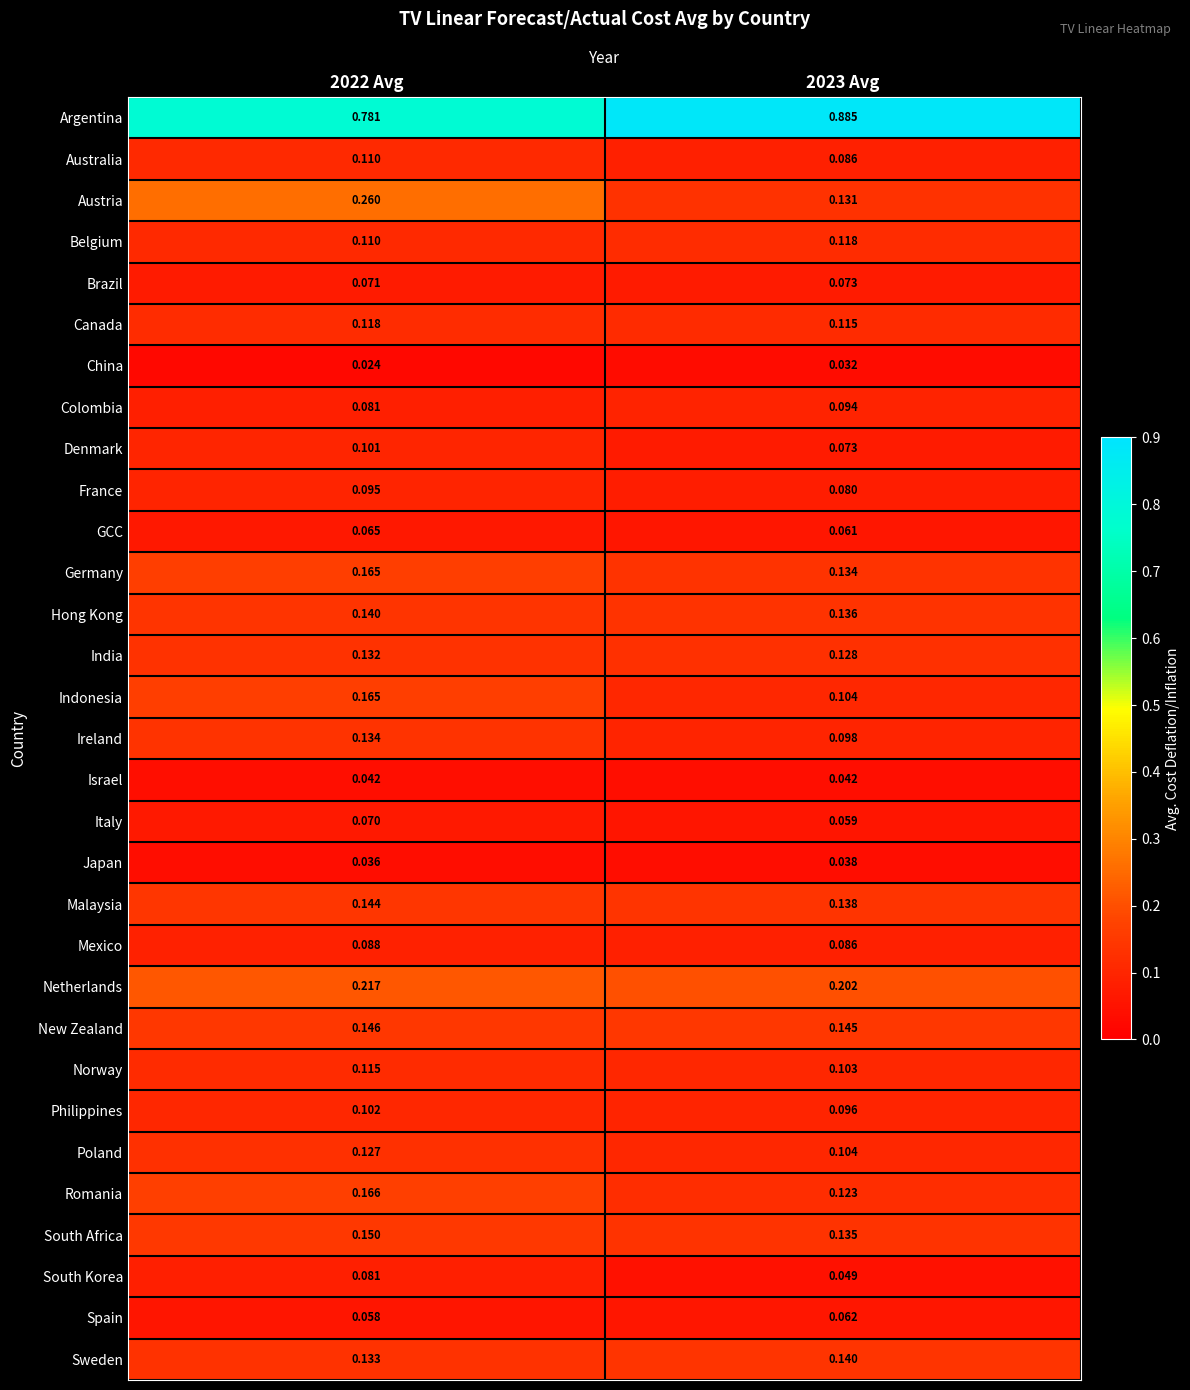

Which series changed the most between 2022 Avg and 2023 Avg?

Austria